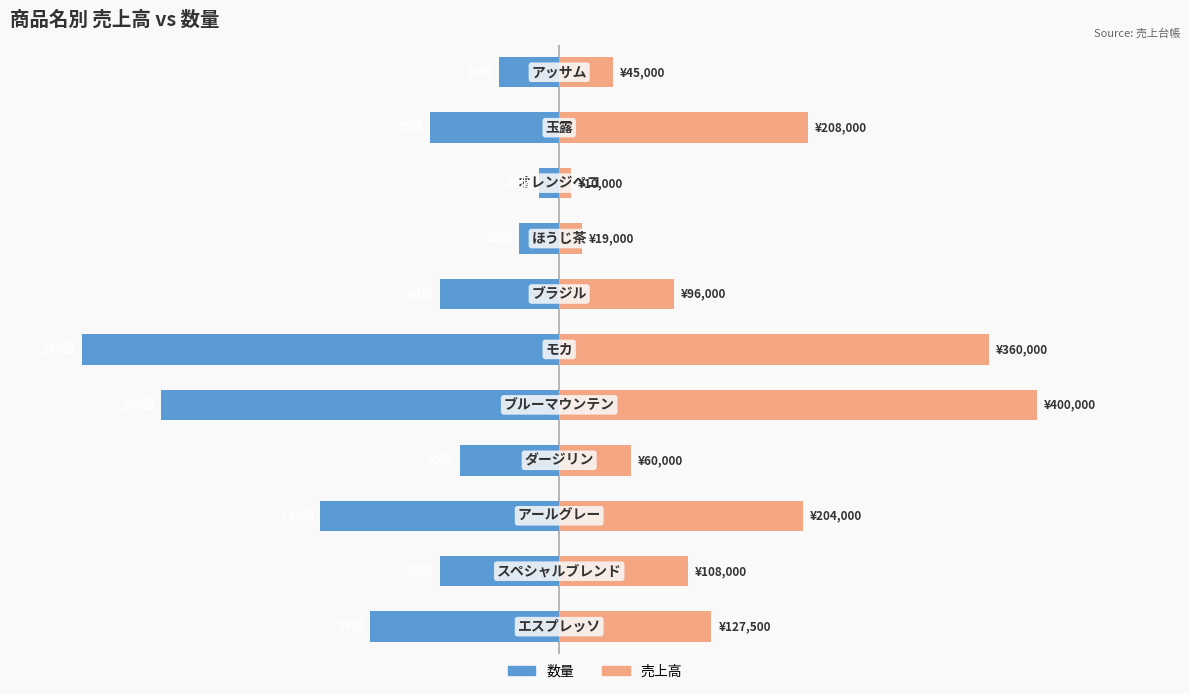

Count the number of data series in this chart.

2